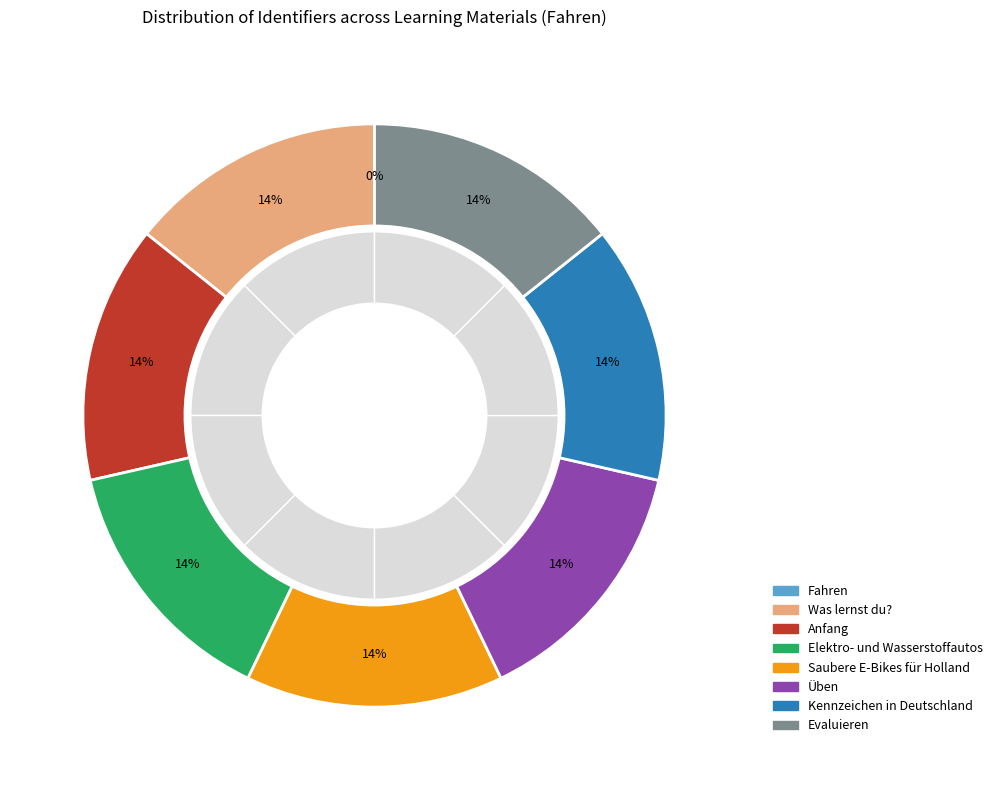

Which slice is the smallest?

Fahren